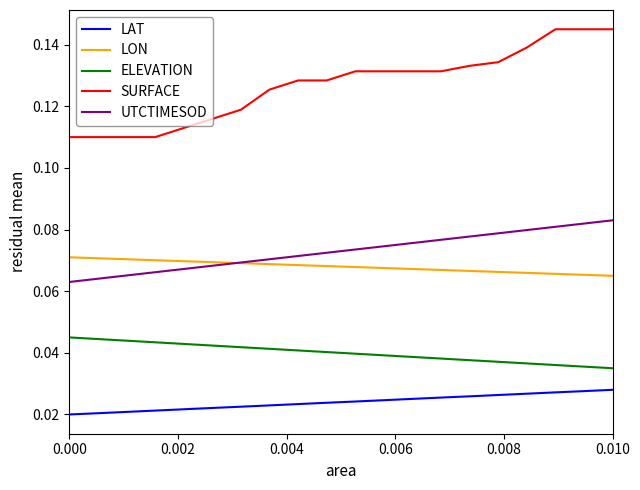

What is the sum of all LAT values?

0.5